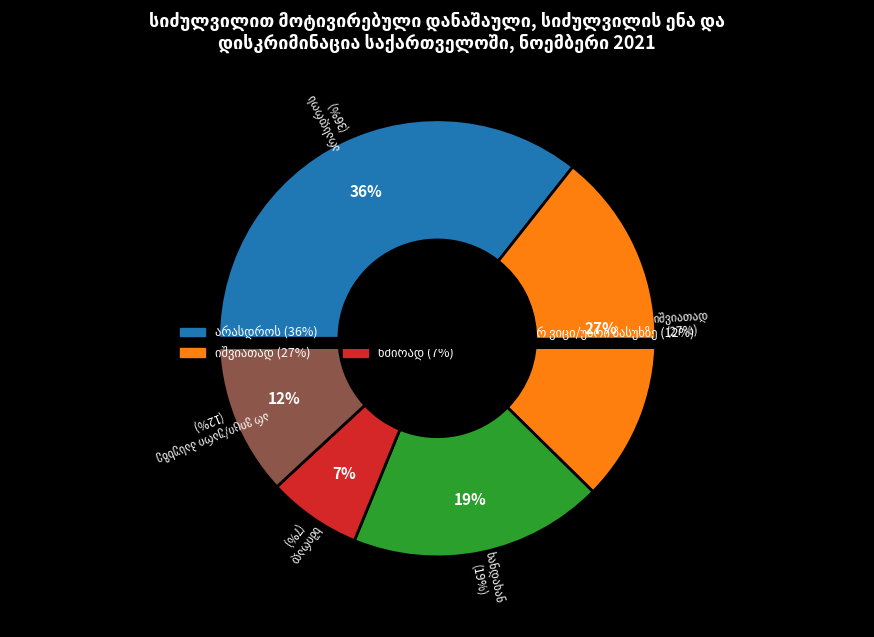

Does იშვიათად account for over 50% of the chart?

No